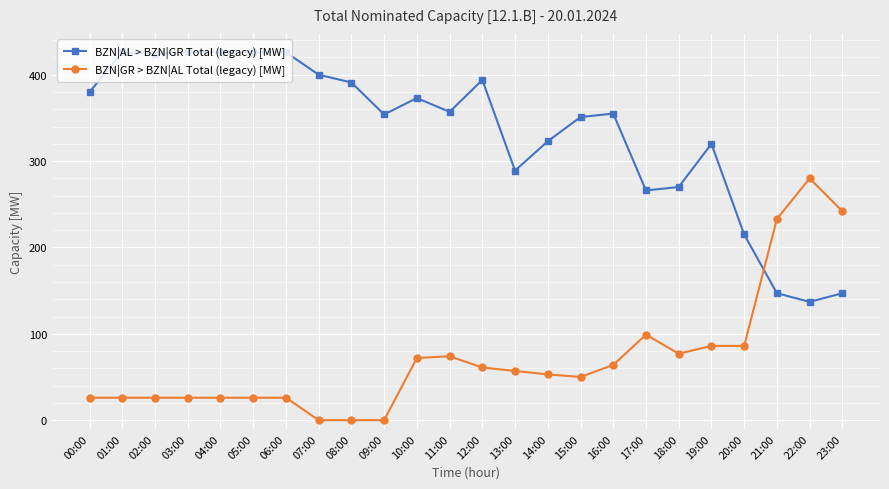

What is the difference between the second highest and second lowest values in the BZN|GR > BZN|AL Total (legacy) [MW] series?

242